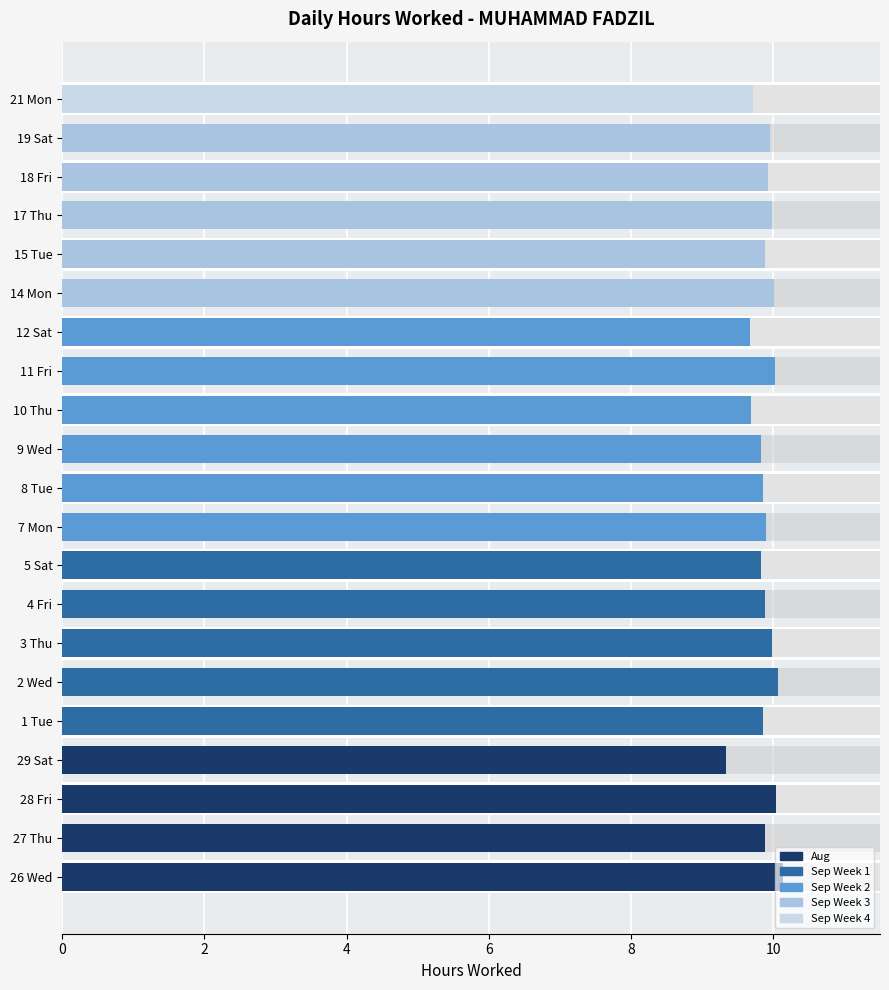

How many bars are there in total?

21